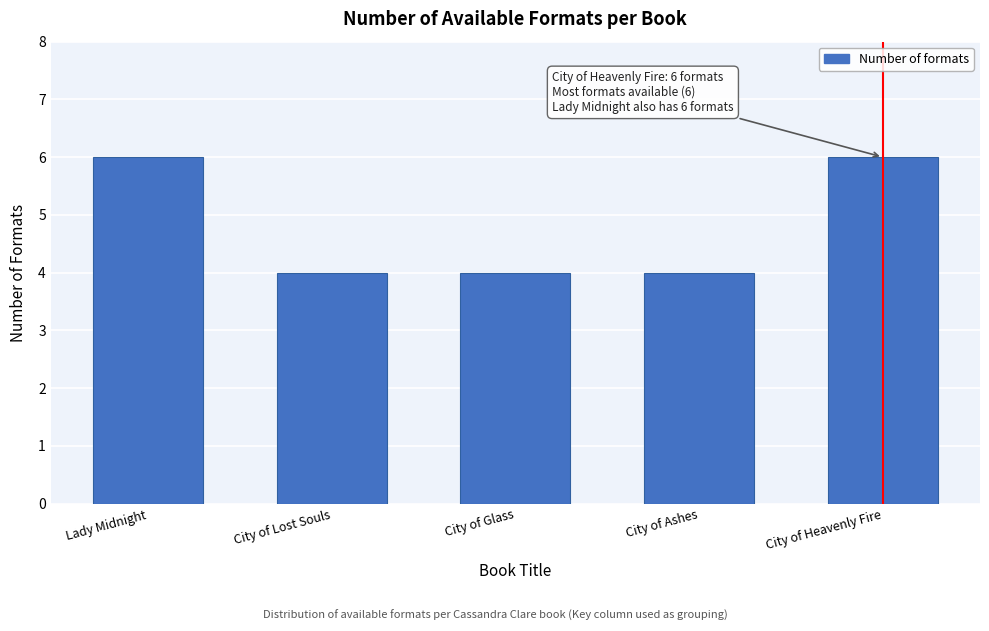

Reading left to right, list all the values displayed in this chart.

6	4	4	4	6